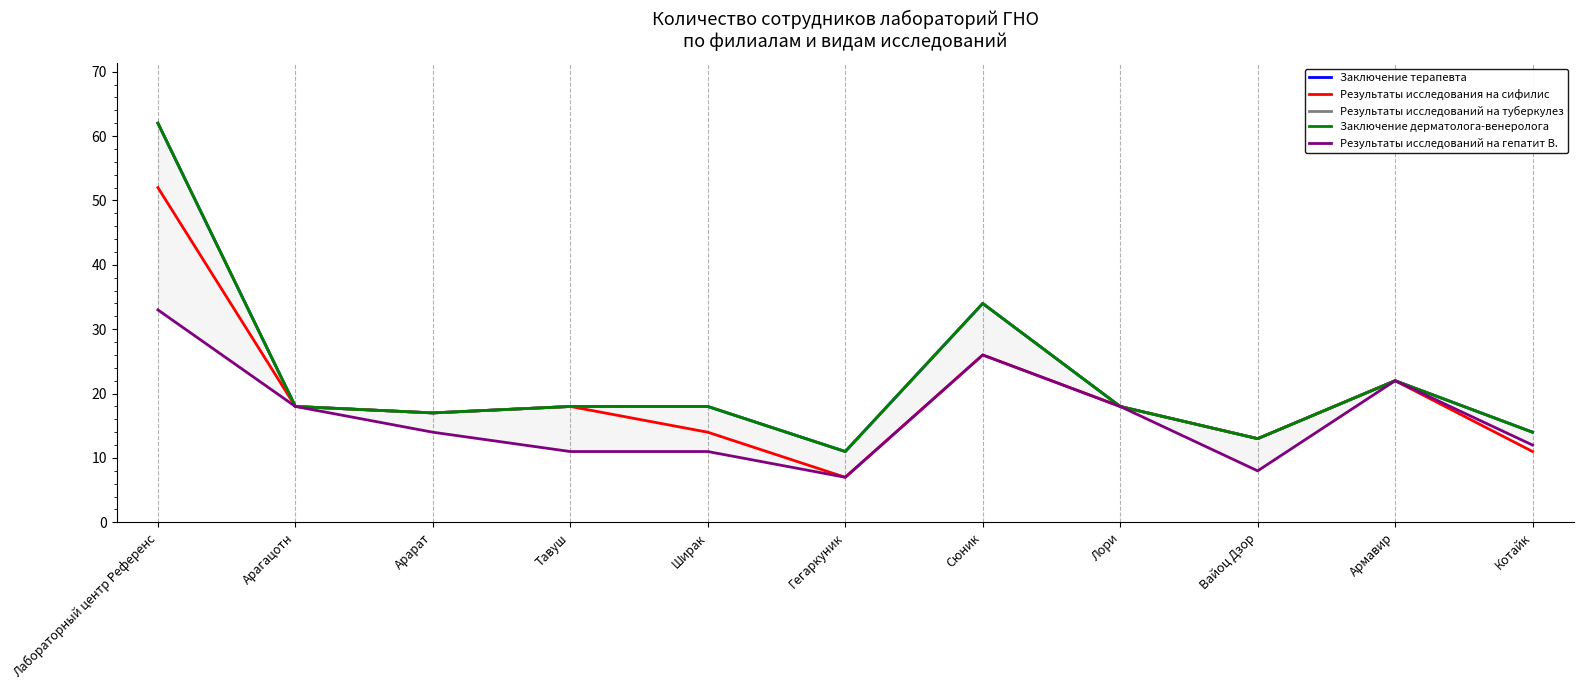

At which label does Результаты исследований на гепатит В. first exceed 14?

Лабораторный центр Референс